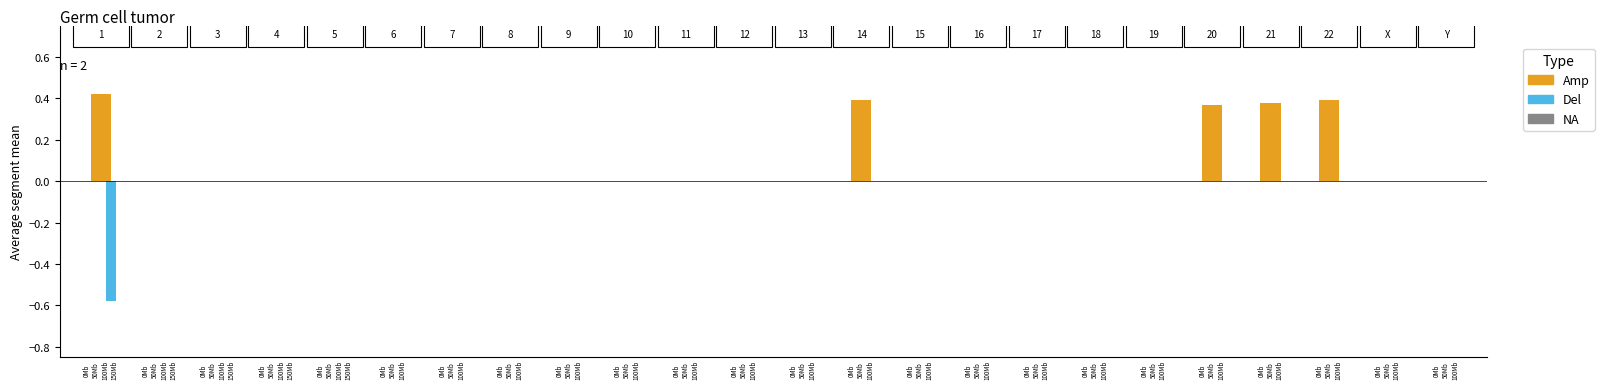

What is the greatest value displayed?

0.4